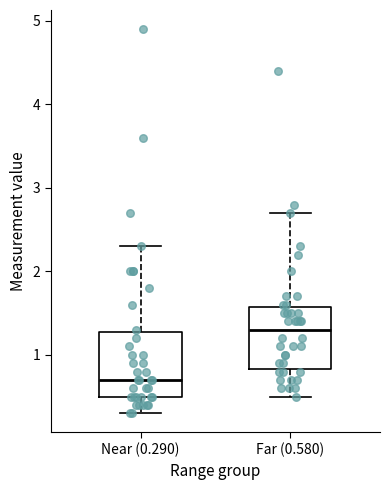

Which box's median line is the lowest?

Near (0.290)